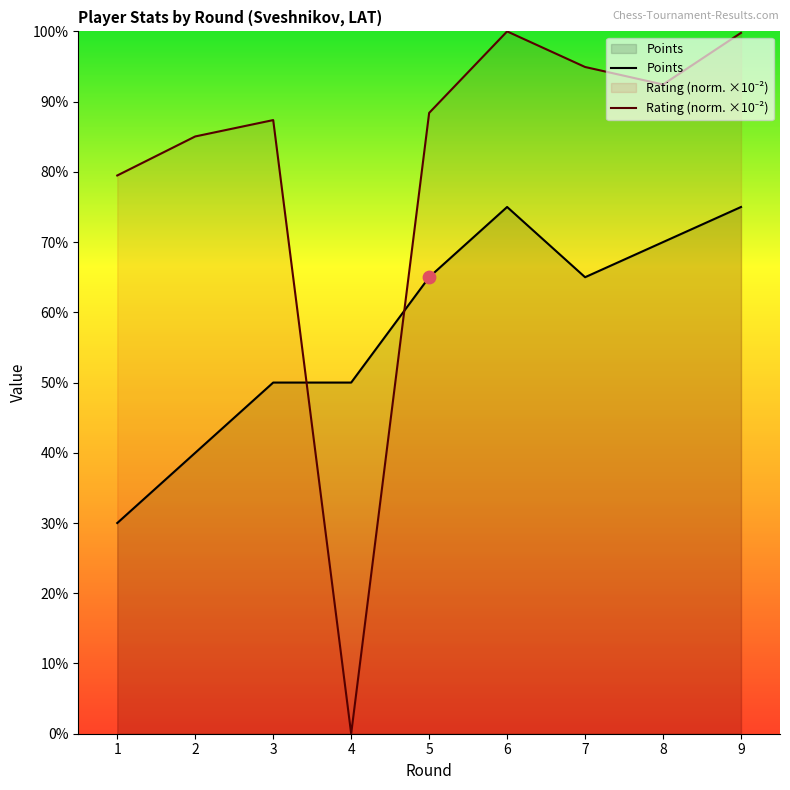

Which series has the largest total across all categories?

Rating (norm. ×10⁻²)